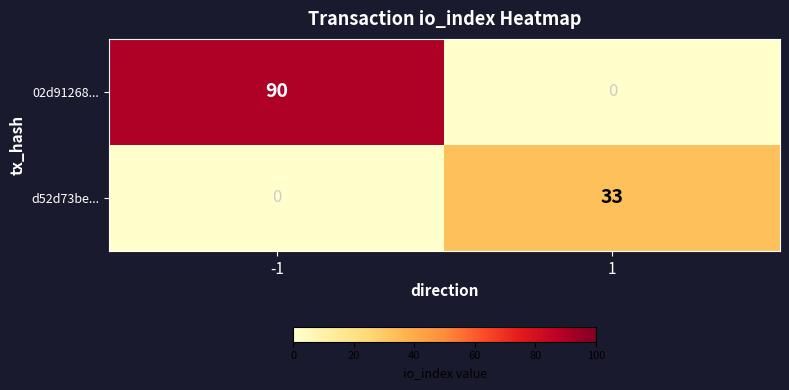

What is the highest value of the d52d73be... series?

33